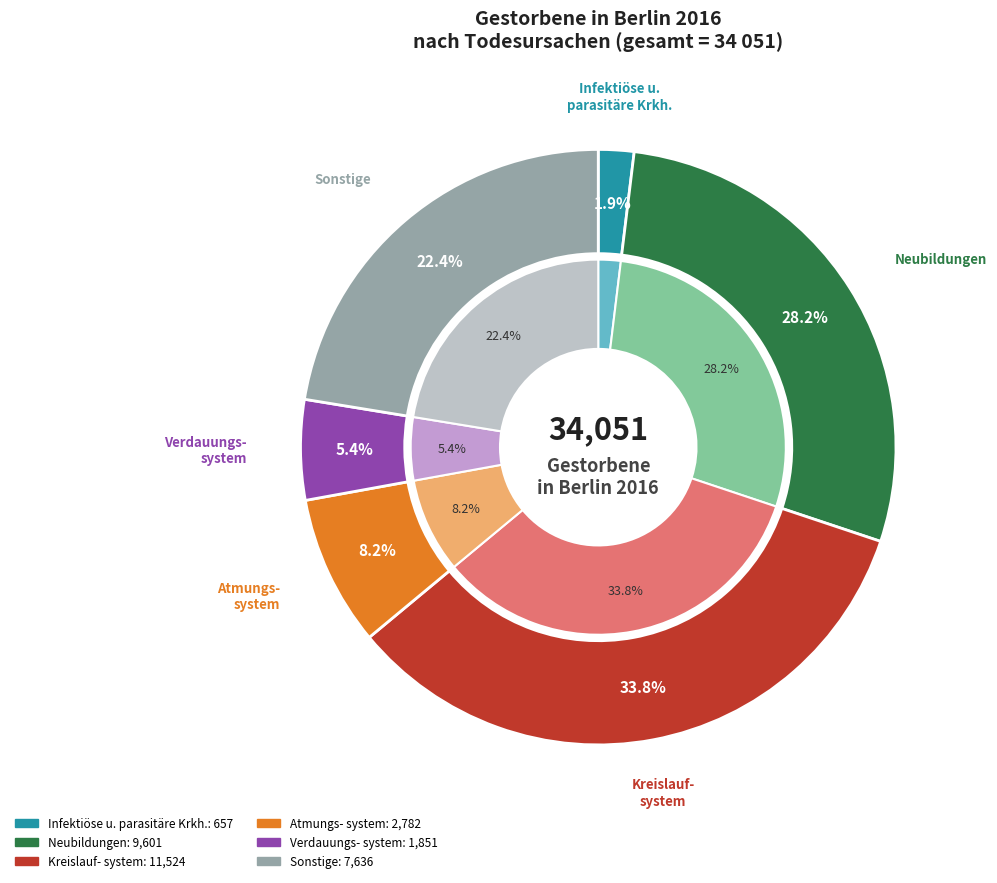

How many slices are in this pie chart?

7